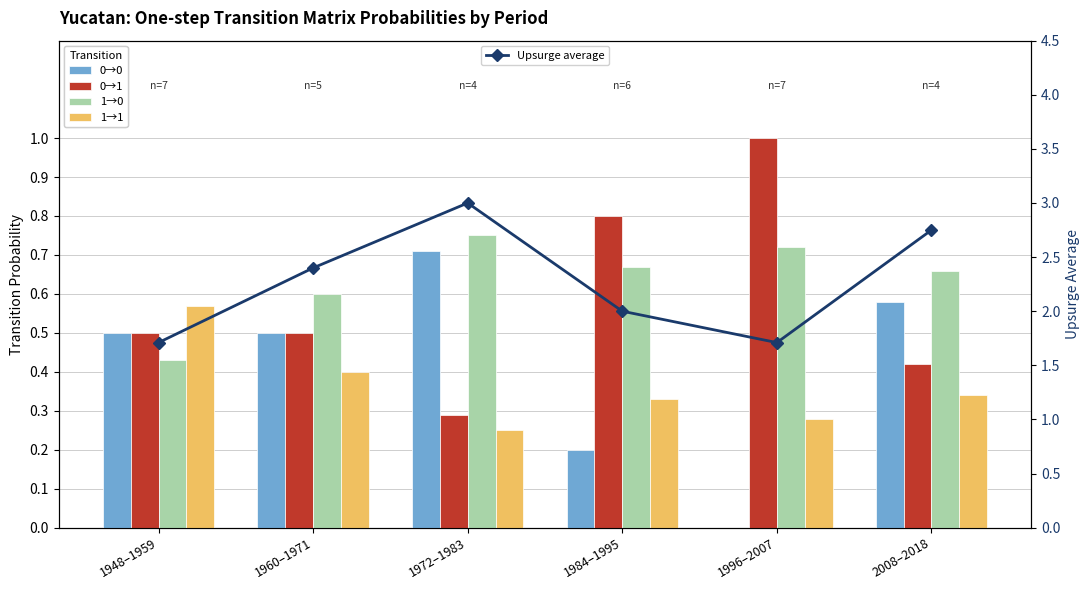

What is the value of the Upsurge average point at the 5th from the left?

1.7